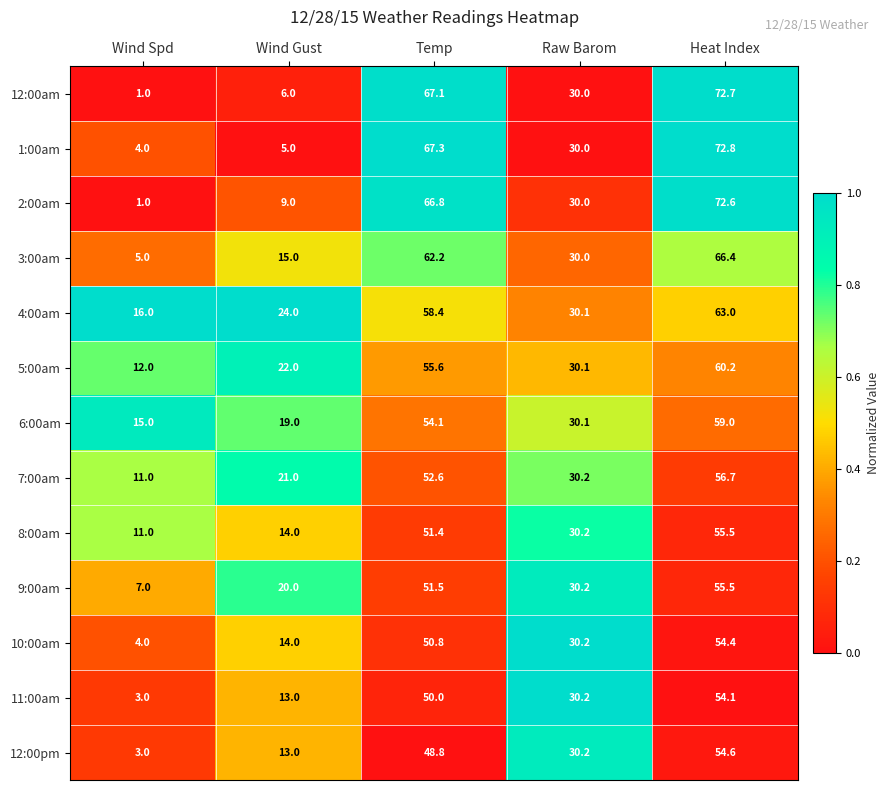

True or false: 12:00am has a value of 72.7 at Heat Index.

True